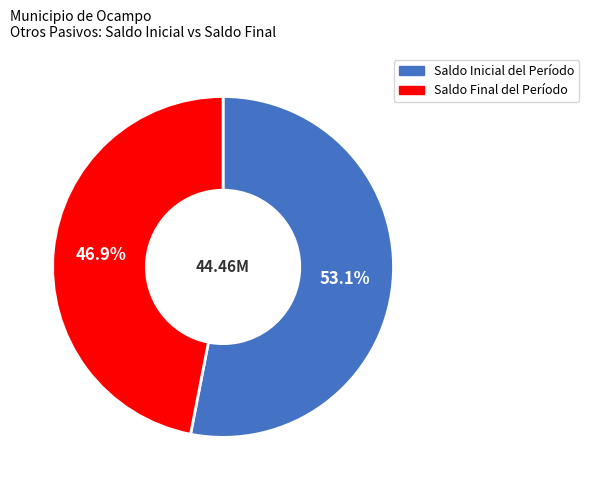

How many slices are in this pie chart?

2